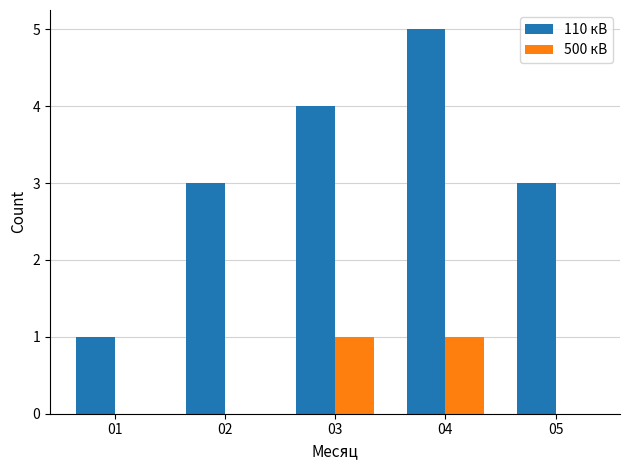

What is the spread (max minus min) of values at 01?

1